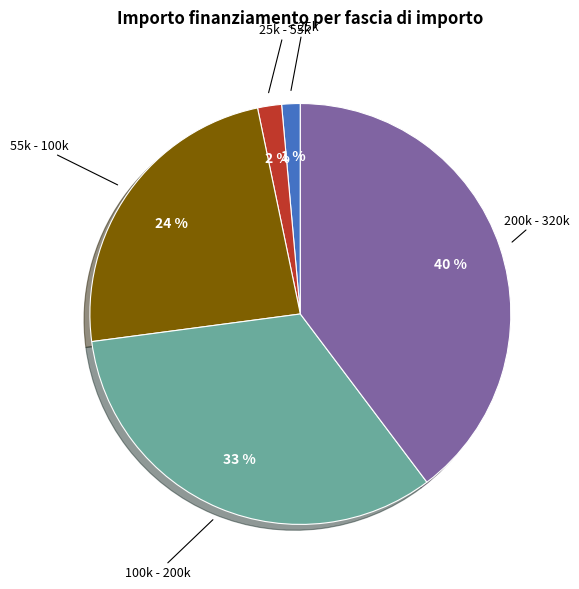

To the nearest percent, what is the average slice percentage?

20%